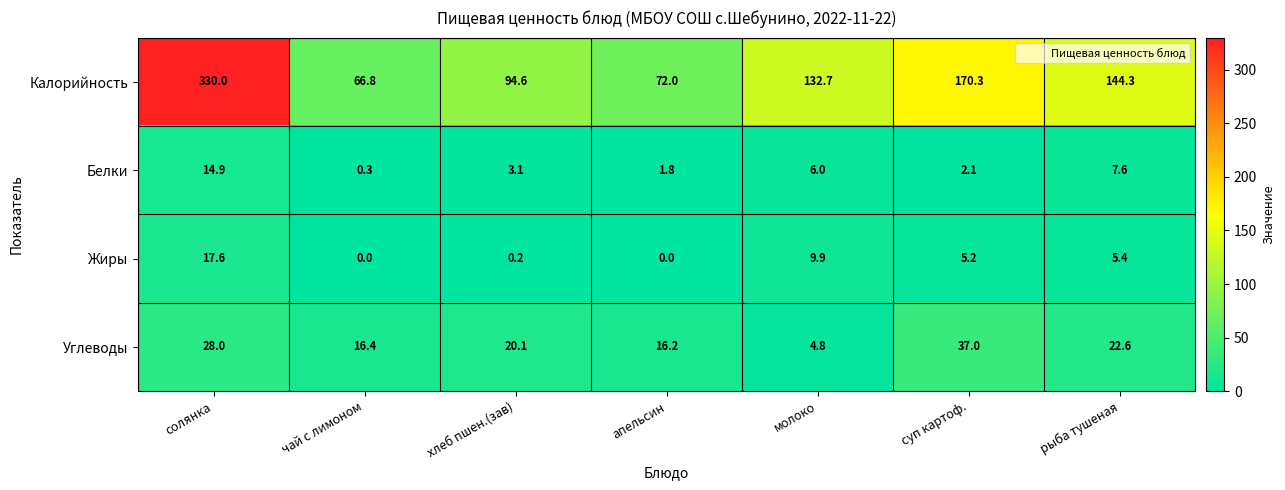

What is the spread (max minus min) of values at хлеб пшен.(зав)?

94.4